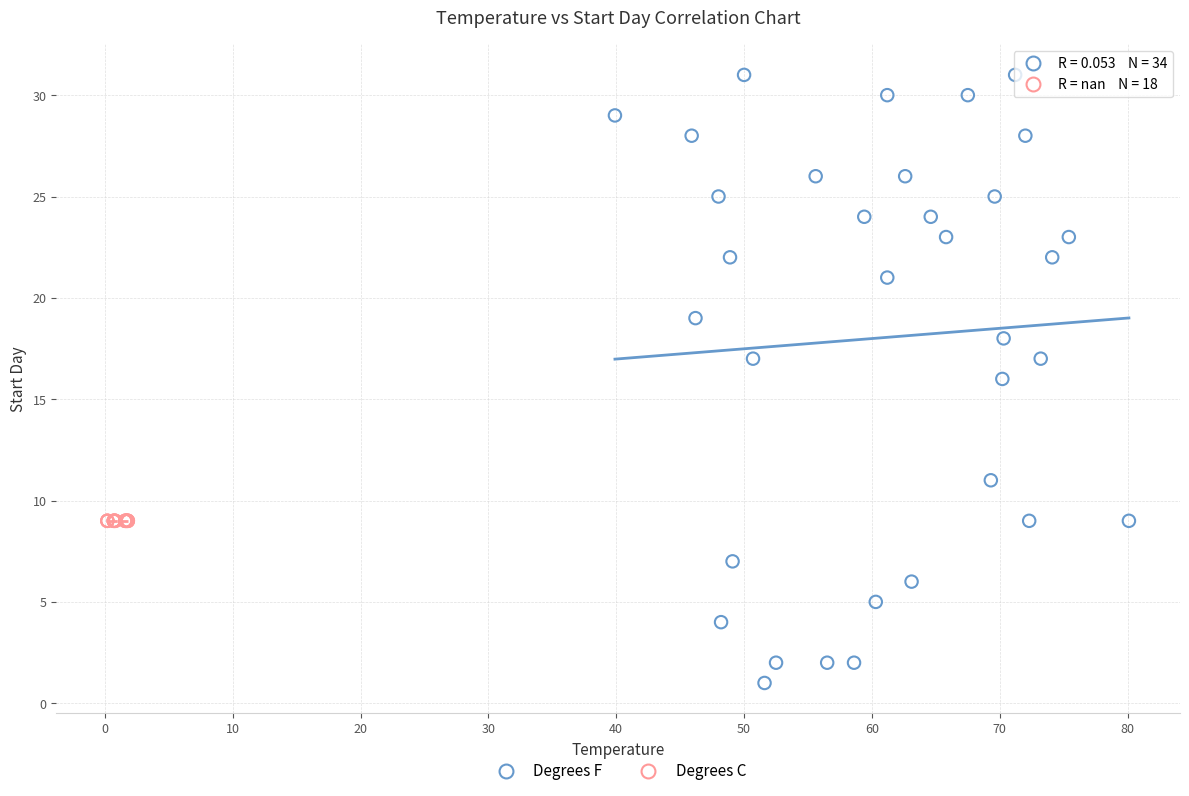

Which series contains the lowest Y value?

Degrees F